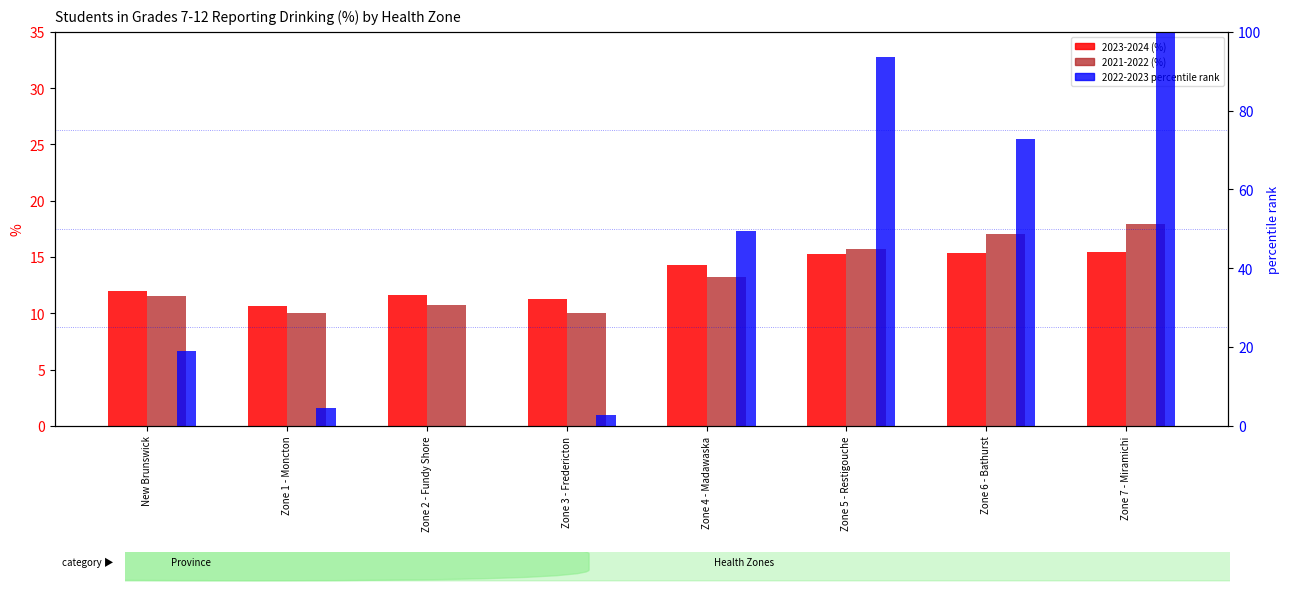

What is the label of the 1st bar from the left?

New Brunswick